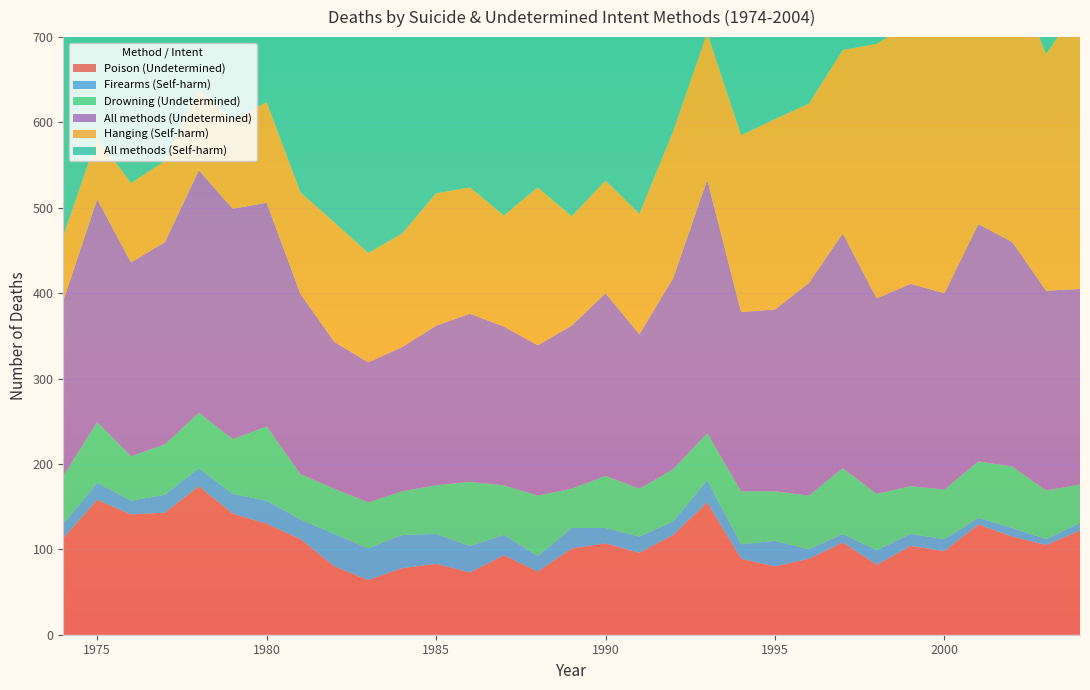

Reading right to left, list all the values displayed in this chart.

Poison (Undetermined): 2004=122	2003=105	2002=115	2001=129	2000=98	1999=104	1998=82	1997=108	1996=89	1995=80	1994=89	1993=155	1992=117	1991=96	1990=107	1989=101	1988=74	1987=93	1986=73	1985=83	1984=78	1983=64	1982=80	1981=112	1980=130	1979=142	1978=174	1977=143	1976=141	1975=158	1974=113
Firearms (Self-harm): 2004=9	2003=7	2002=10	2001=8	2000=14	1999=14	1998=17	1997=10	1996=11	1995=30	1994=17	1993=26	1992=16	1991=19	1990=18	1989=24	1988=18	1987=24	1986=31	1985=35	1984=39	1983=37	1982=38	1981=23	1980=27	1979=23	1978=21	1977=21	1976=16	1975=20	1974=17
Drowning (Undetermined): 2004=45	2003=57	2002=72	2001=66	2000=58	1999=56	1998=66	1997=77	1996=63	1995=58	1994=62	1993=55	1992=61	1991=56	1990=61	1989=46	1988=71	1987=58	1986=75	1985=57	1984=51	1983=54	1982=53	1981=53	1980=87	1979=64	1978=65	1977=59	1976=52	1975=71	1974=56
All methods (Undetermined): 2004=229	2003=234	2002=263	2001=278	2000=230	1999=237	1998=229	1997=275	1996=249	1995=213	1994=210	1993=297	1992=224	1991=181	1990=214	1989=191	1988=176	1987=186	1986=197	1985=187	1984=169	1983=164	1982=172	1981=211	1980=262	1979=270	1978=284	1977=237	1976=227	1975=261	1974=205
Hanging (Self-harm): 2004=334	2003=277	2002=320	2001=295	2000=329	1999=306	1998=298	1997=215	1996=210	1995=223	1994=207	1993=172	1992=172	1991=141	1990=132	1989=128	1988=185	1987=130	1986=148	1985=155	1984=133	1983=128	1982=140	1981=119	1980=118	1979=103	1978=94	1977=95	1976=93	1975=72	1974=76
All methods (Self-harm): 2004=606	2003=560	2002=636	2001=609	2000=648	1999=637	1998=649	1997=599	1996=597	1995=623	1994=624	1993=615	1992=569	1991=525	1990=535	1989=527	1988=598	1987=522	1986=568	1985=569	1984=519	1983=505	1982=563	1981=517	1980=515	1979=494	1978=439	1977=422	1976=430	1975=427	1974=437